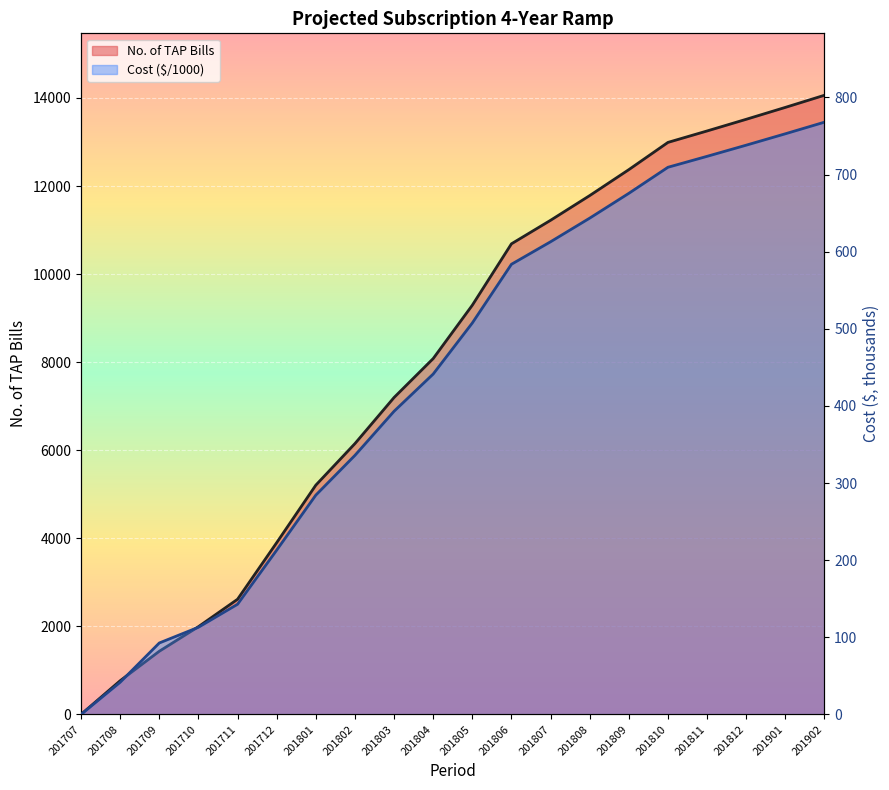

What is the difference between the maximum and second lowest values in the No. of TAP Bills series?

13296.1